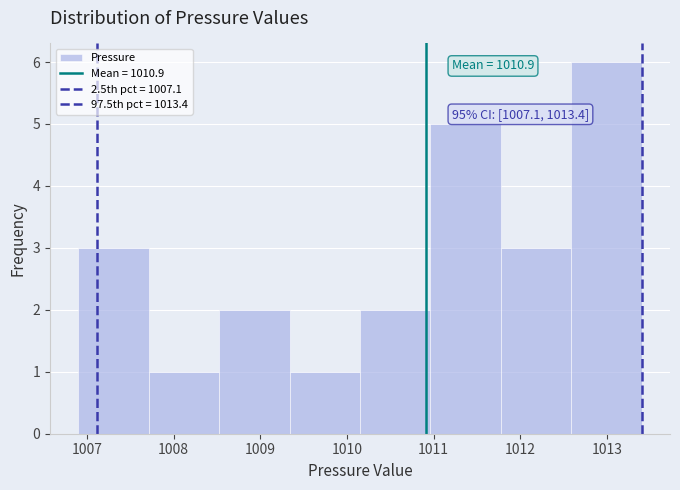

Over which range of the x-axis is the bar tallest?

1012.6 to 1013.4